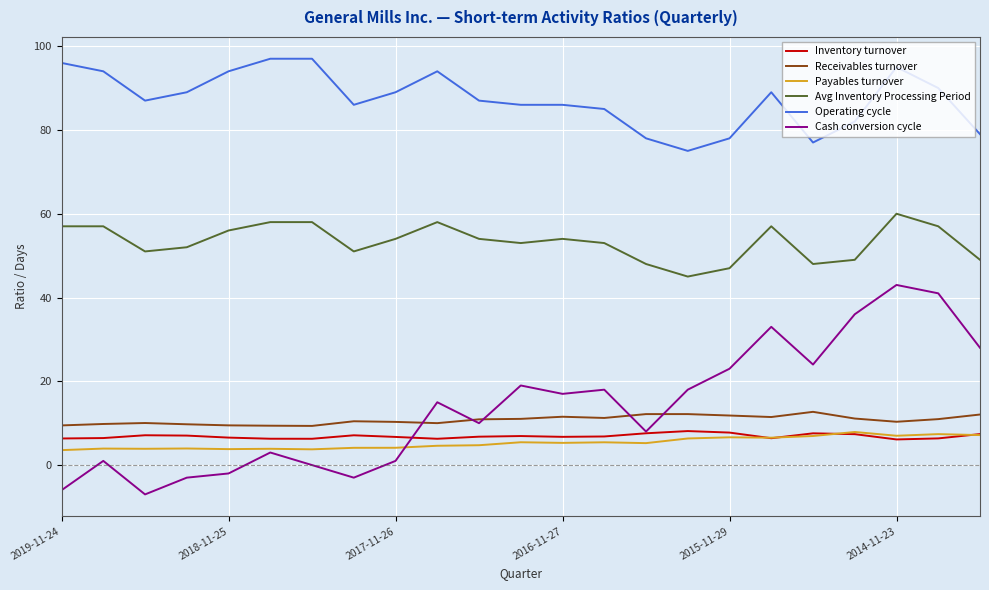

How many interior local valleys does the Cash conversion cycle series have?

6